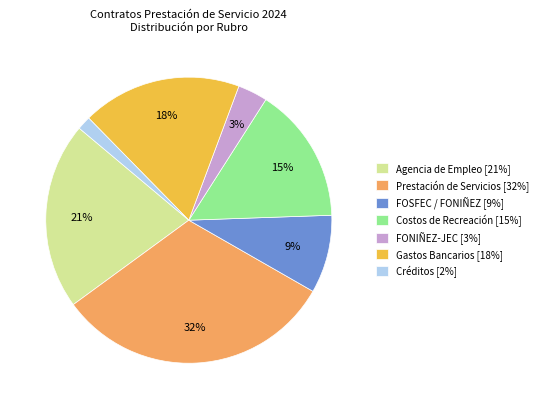

To the nearest percent, what is the difference between the Créditos [2%] and FOSFEC / FONIÑEZ [9%] slice percentages?

7%